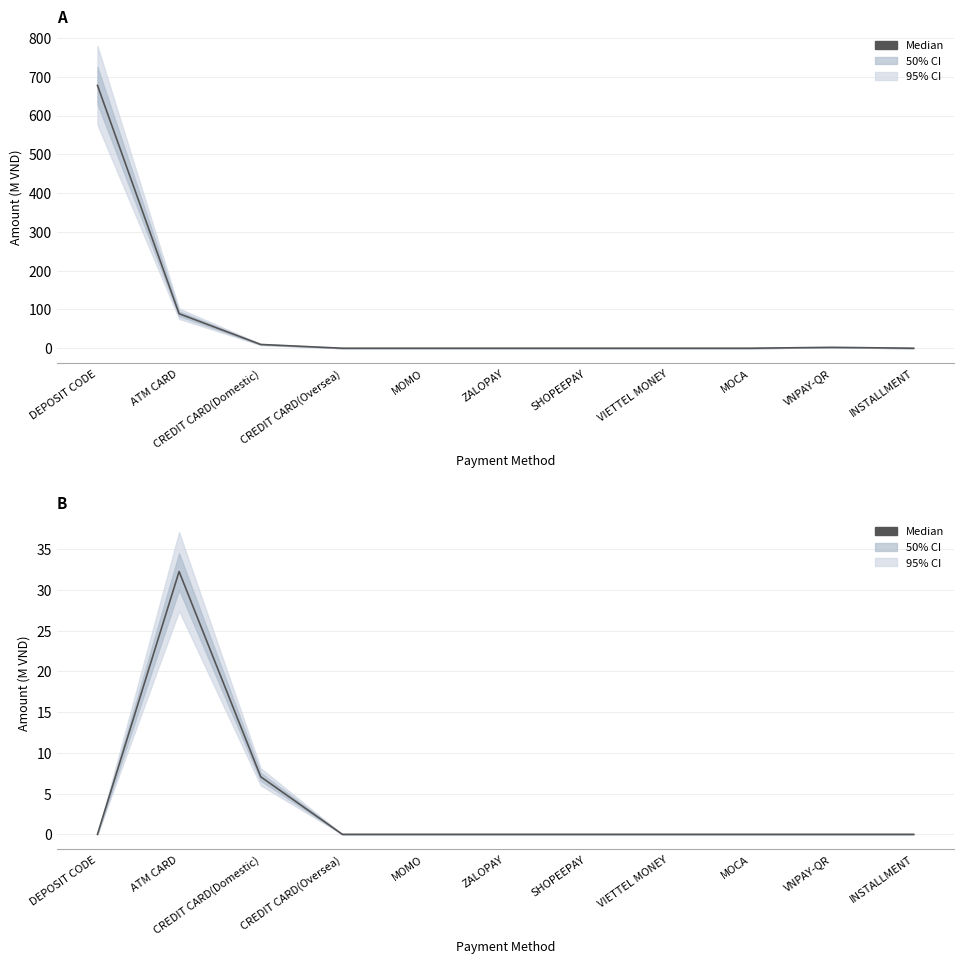

What is the label of the 4th point from the right?

VIETTEL MONEY